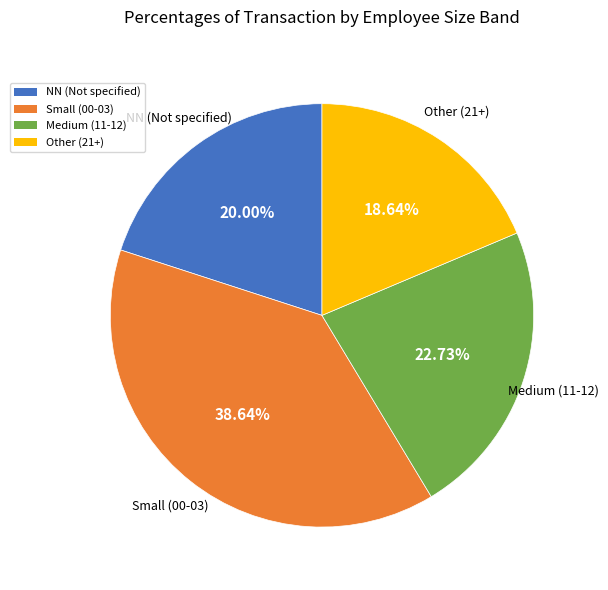

Which has a higher value, Medium (11-12) or Other (21+)?

Medium (11-12)